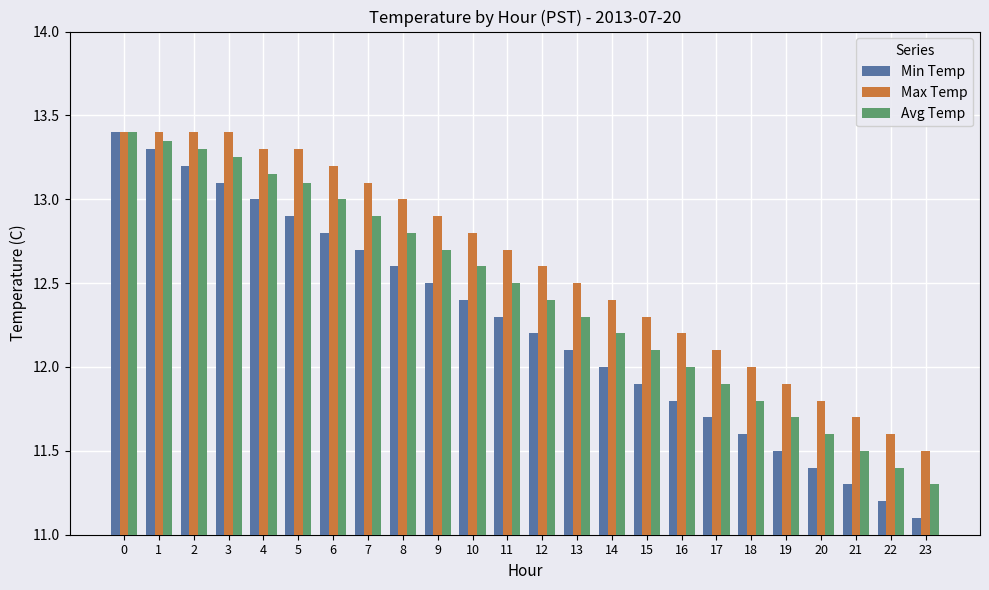

At 11, list the series in order from smallest to largest.

Min Temp, Avg Temp, Max Temp